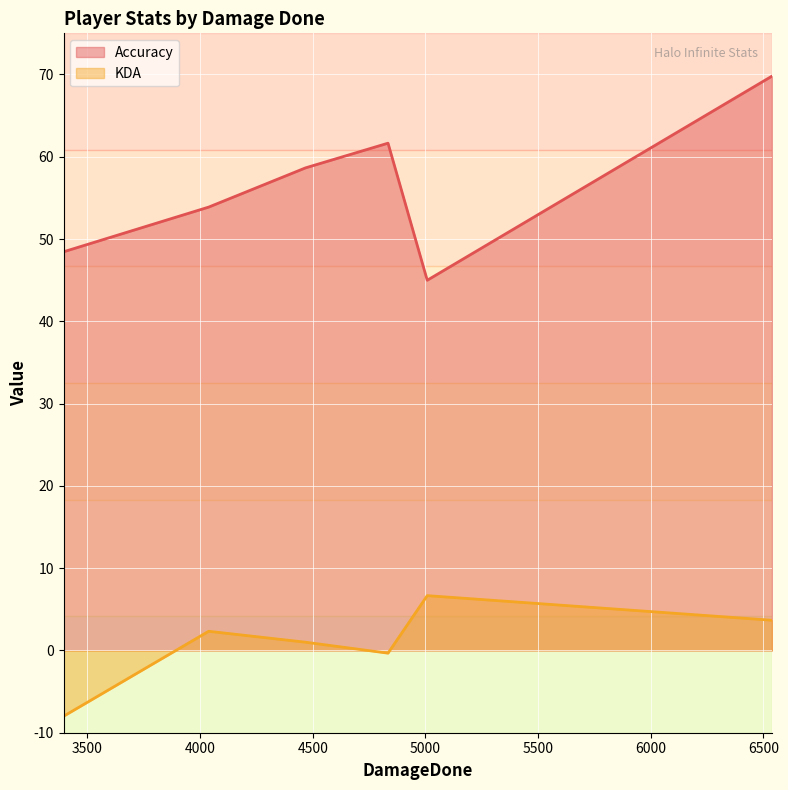

What is the greatest value displayed?

69.8